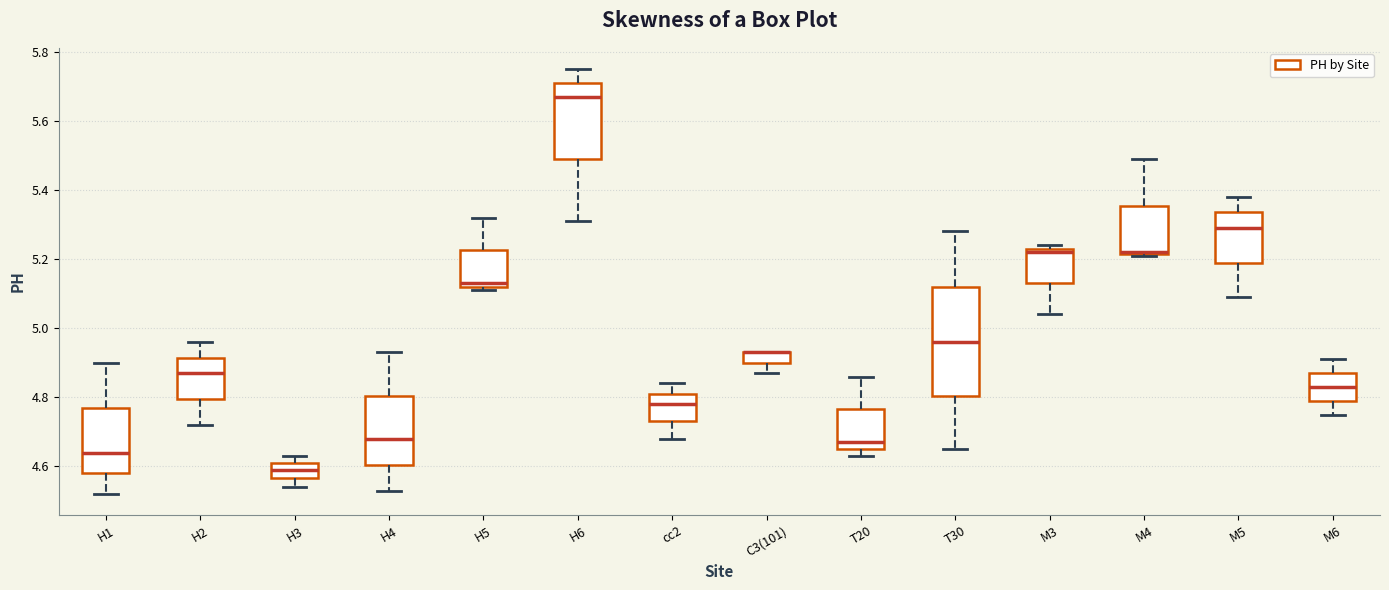

Where is the upper edge of the box for H4 on the y-axis? The values are not printed on the chart, so give them approximately, as read against the axis.

4.80